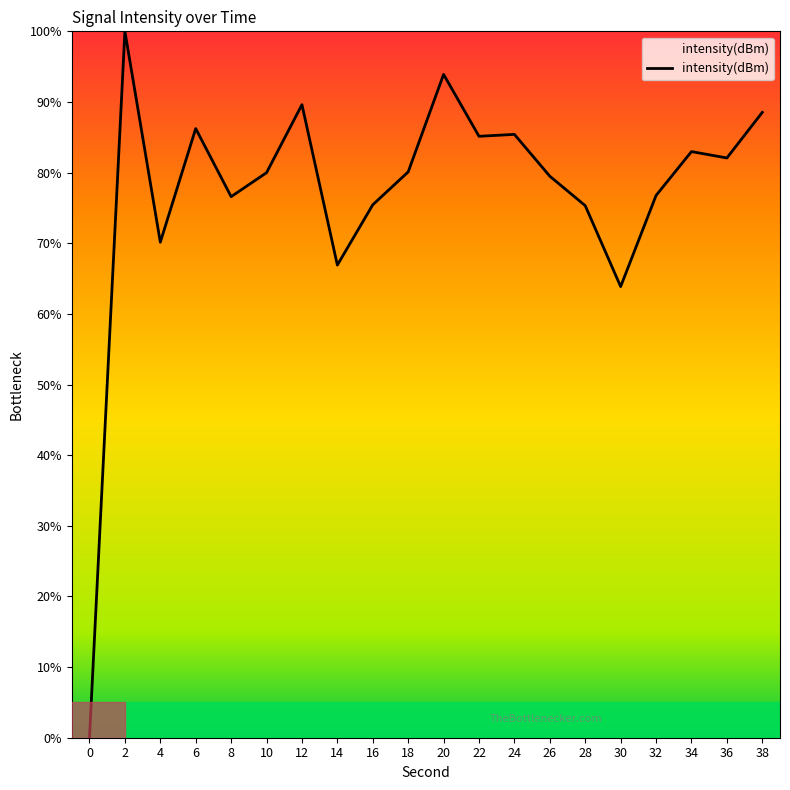

Is it true that the value at 30 is 63.9?

True